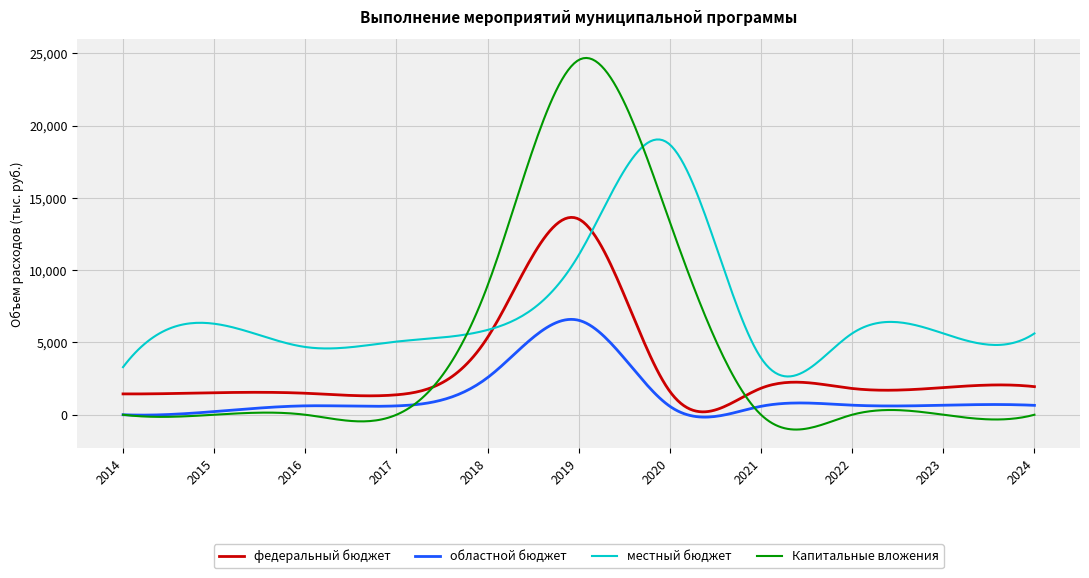

True or false: областной бюджет and местный бюджет cross at least once.

False